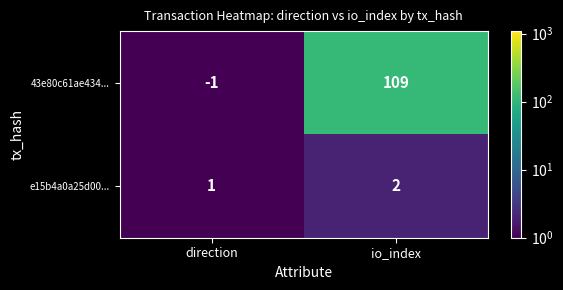

At which category does the chart reach its minimum across all series?

direction